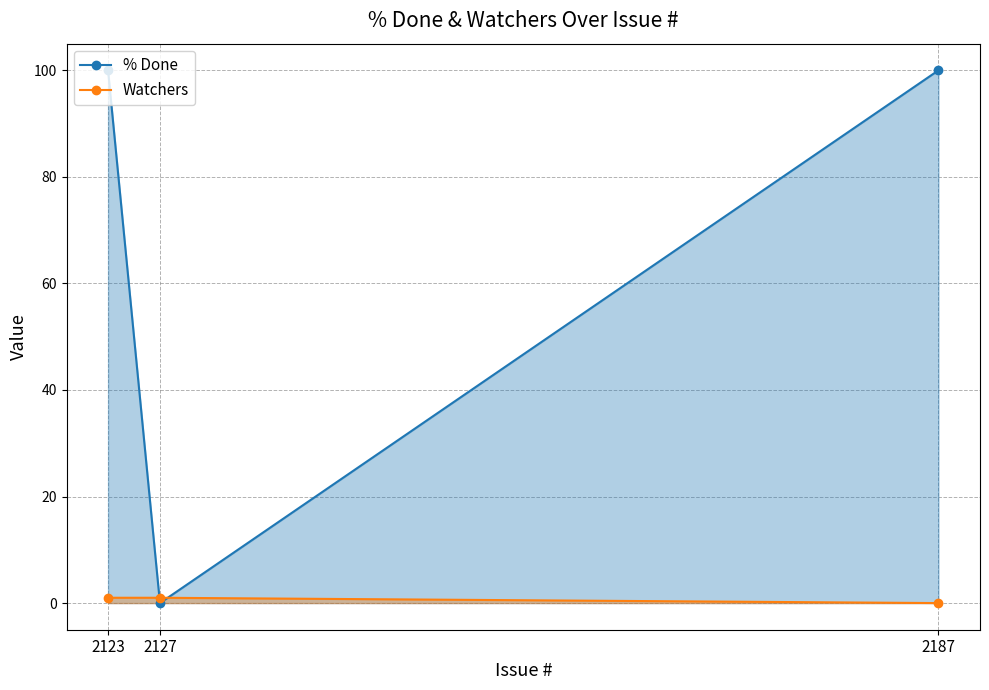

What is the value of the Watchers point at the 1st from the left?

1